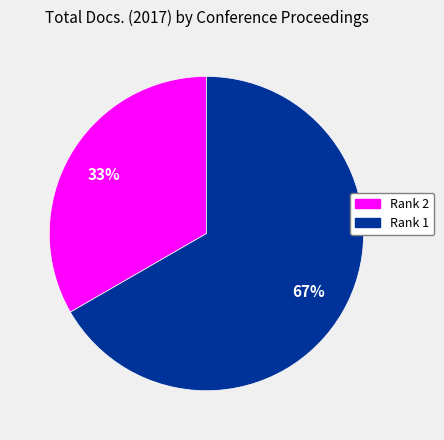

Which slice represents more than half of the pie?

Rank 1